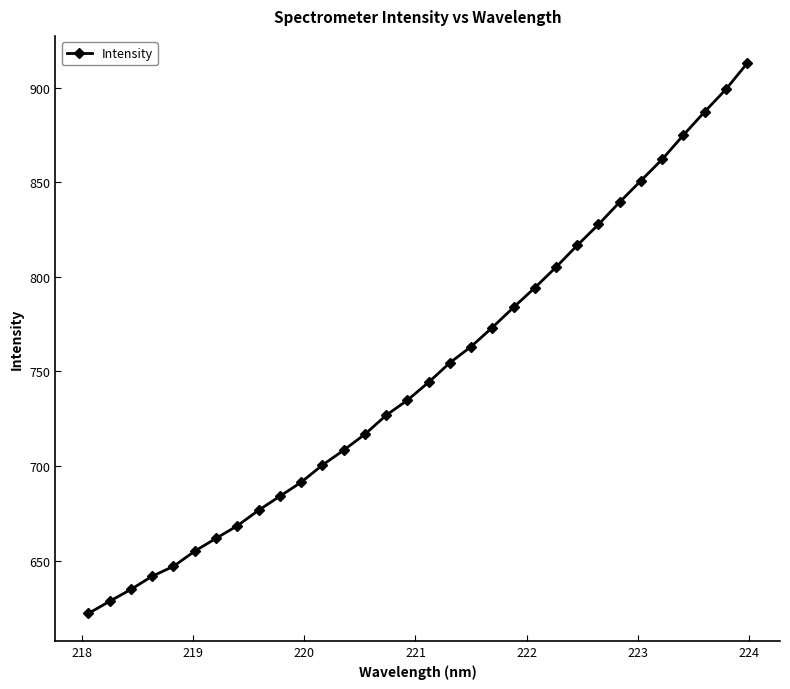

What is the difference between the maximum and minimum values?

290.9